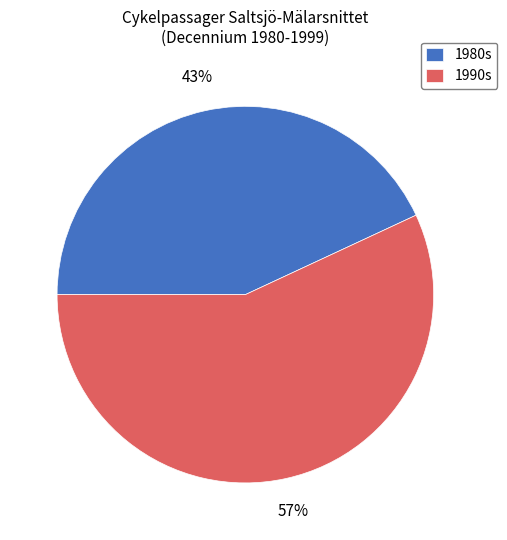

Approximately how many times larger is the value at 1990s compared to 1980s?

1.3